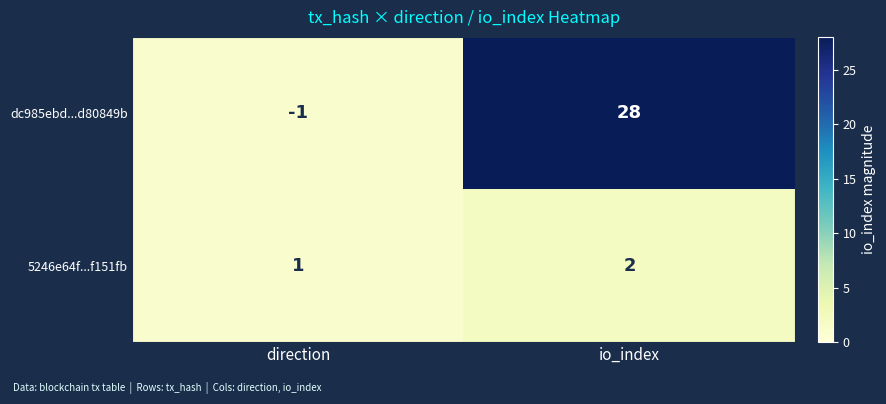

Count the number of categories in the chart.

2